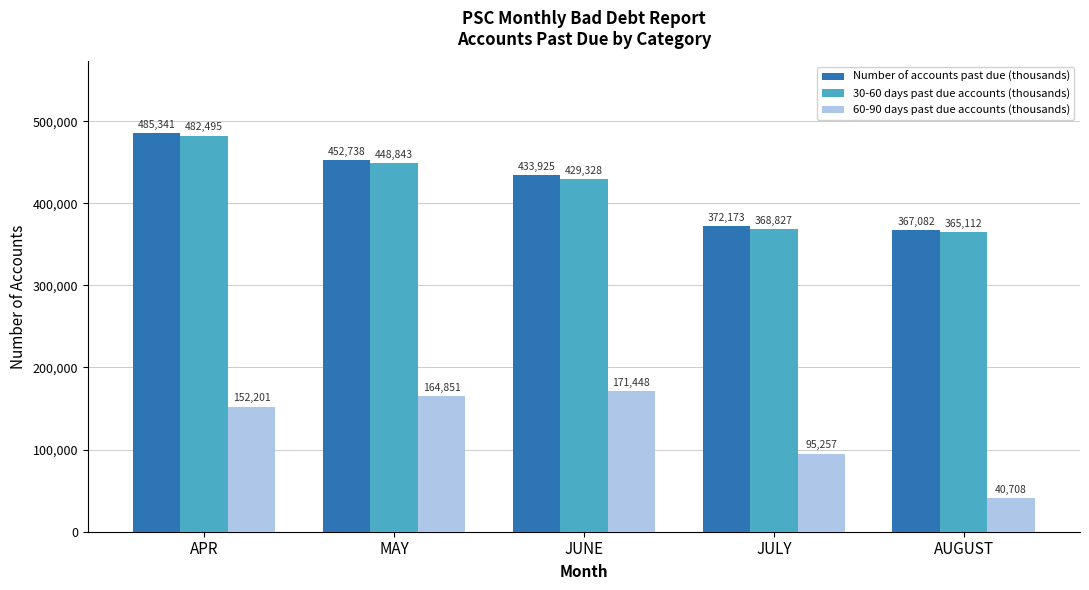

What is the sum of the Number of accounts past due (thousands) values at MAY and JULY?

824911